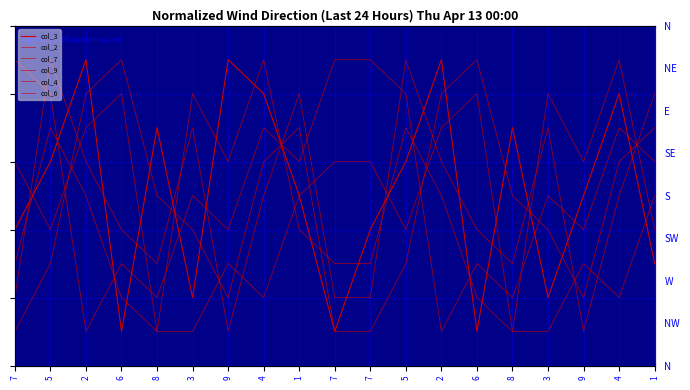

At which category is the sum across all series the highest?

5